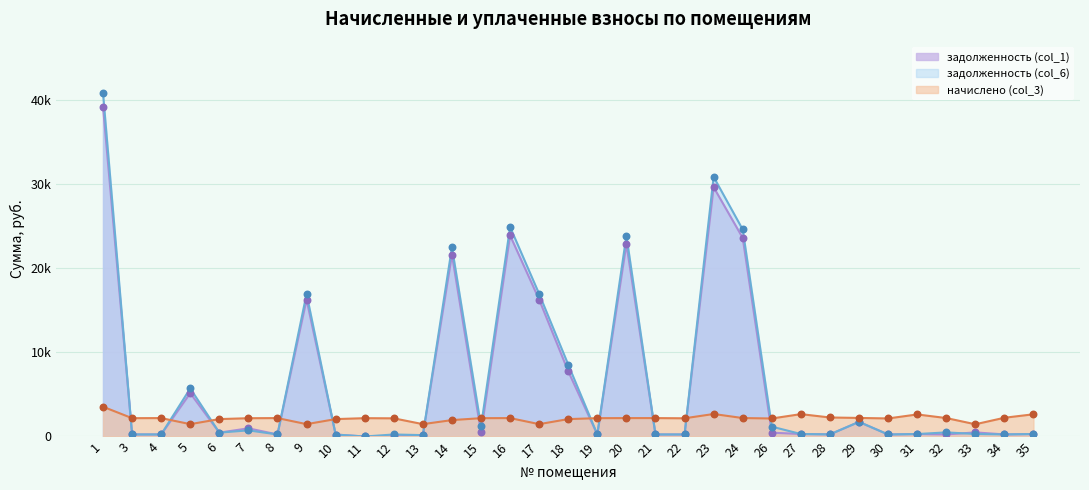

Which series has the largest total across all categories?

задолженность (col_6)